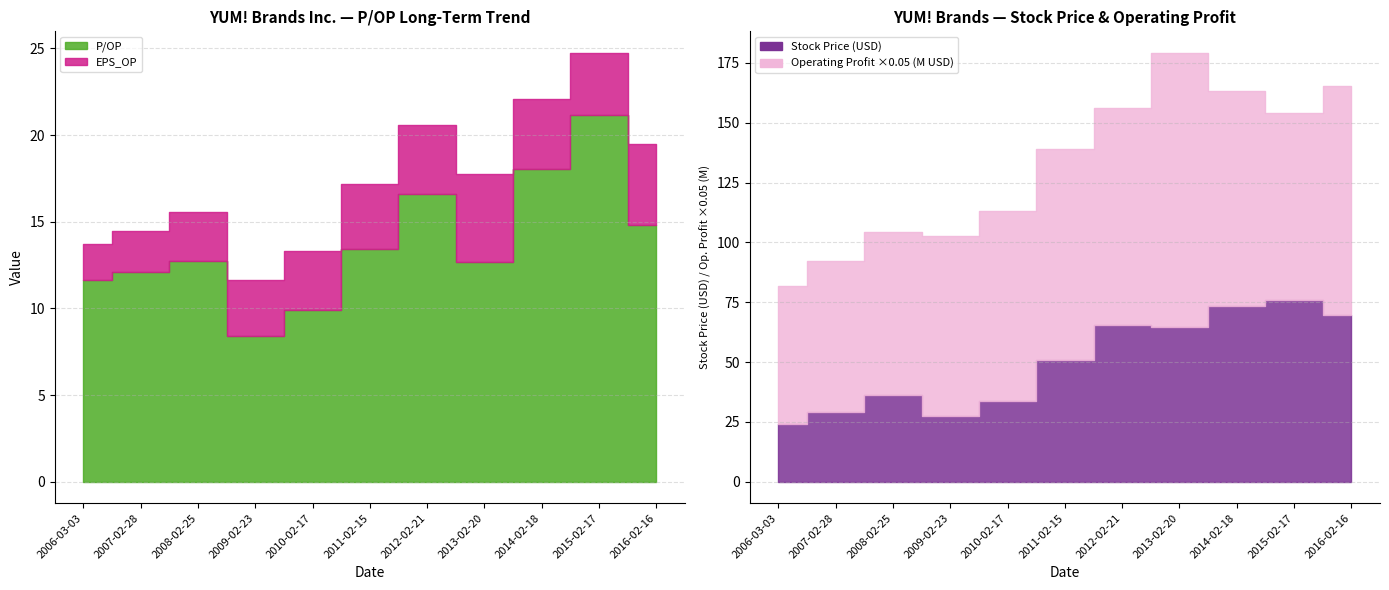

How many lines are shown in the chart?

4